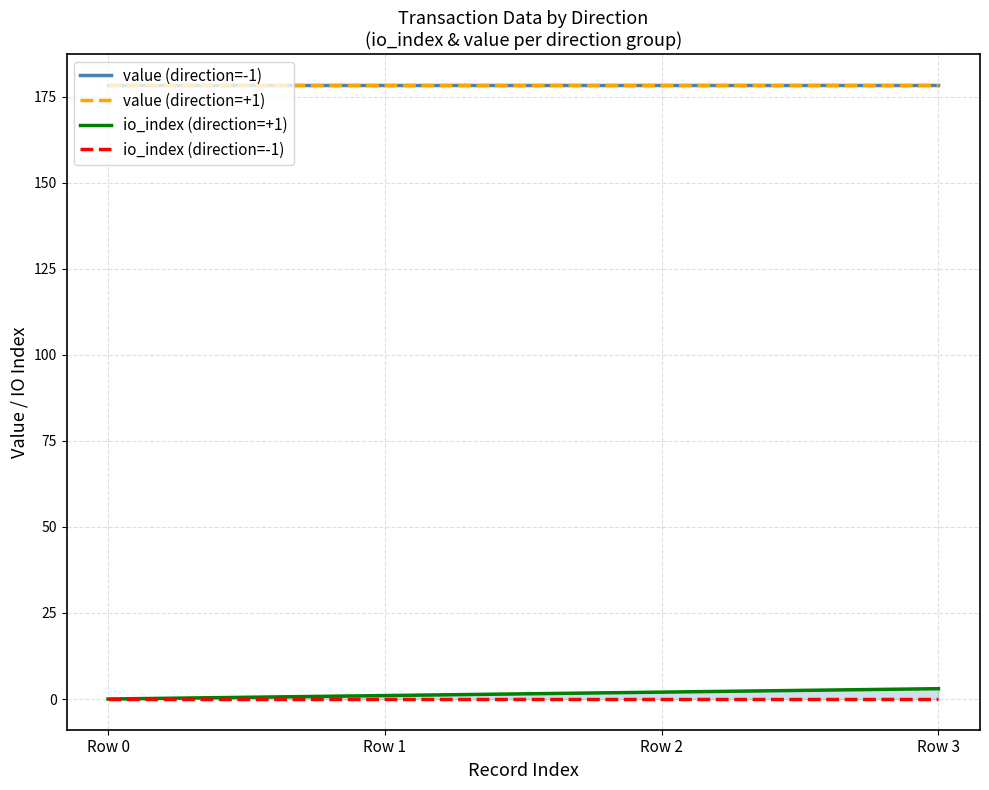

Is the value of value (direction=+1) at Row 0 greater than the value of io_index (direction=-1) at Row 0?

Yes